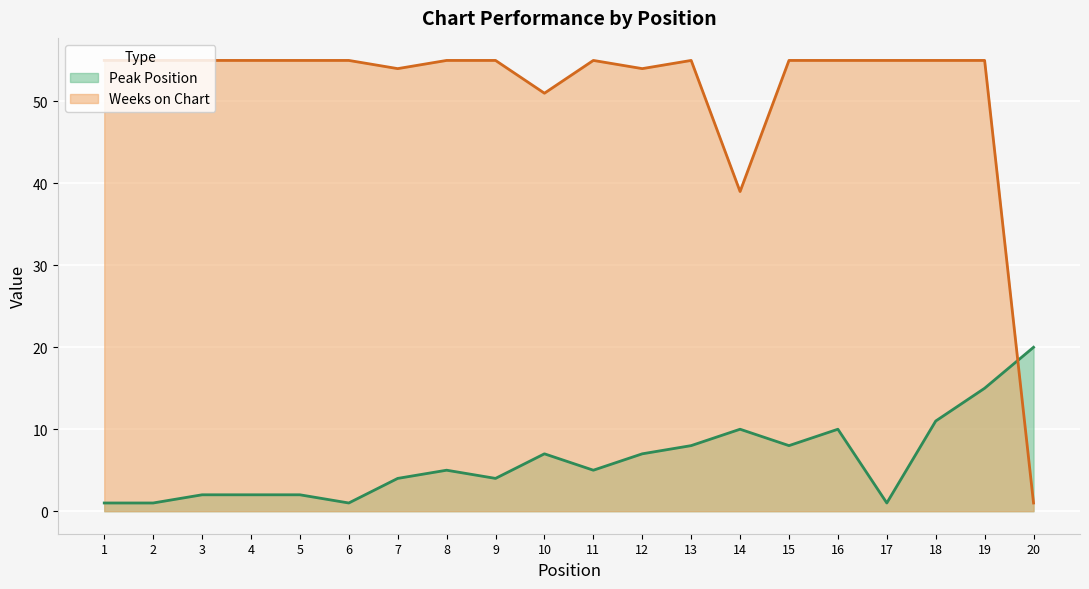

Rank the categories by Peak Position value from highest to lowest.

20, 19, 18, 14, 16, 13, 15, 10, 12, 8, 11, 7, 9, 3, 4, 5, 1, 2, 6, 17